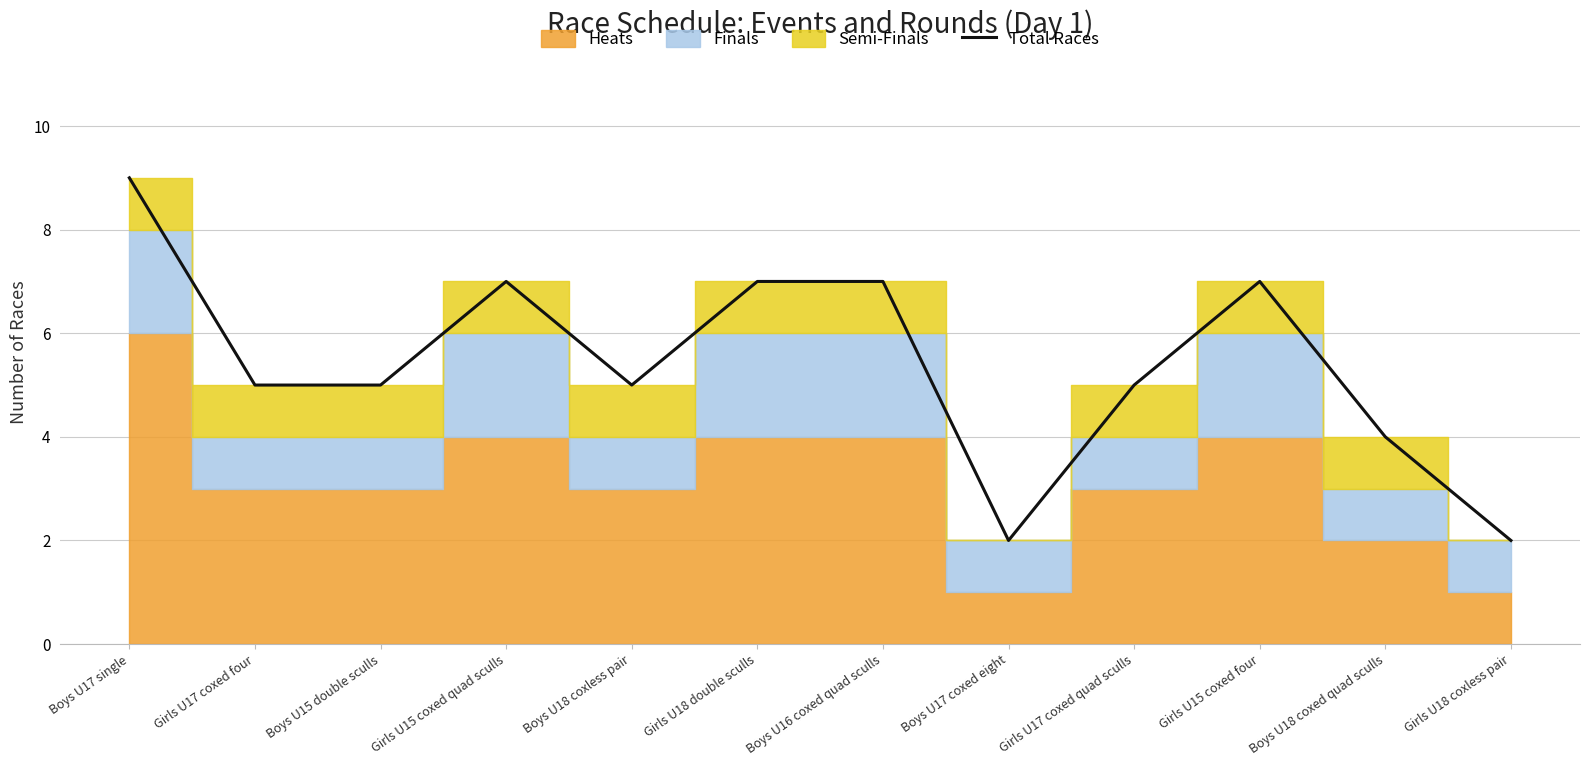

How many categories are shown in the chart?

12